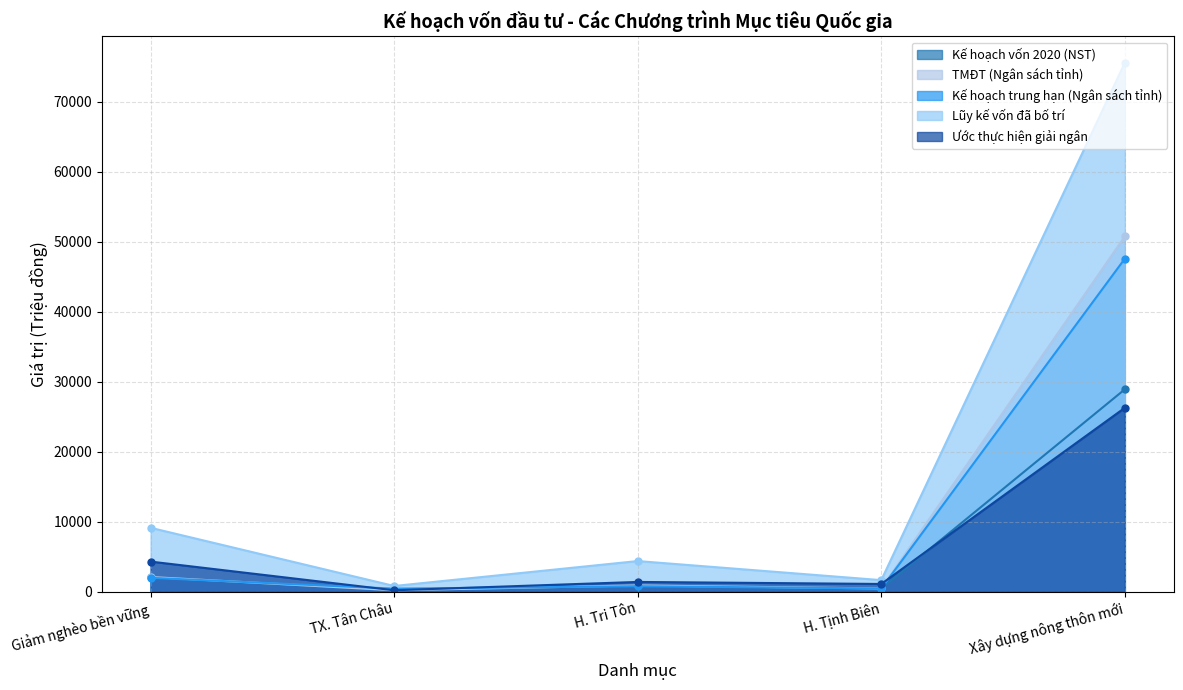

Rank the series by their maximum value, from lowest to highest.

Ước thực hiện giải ngân, Kế hoạch vốn 2020 (NST), Kế hoạch trung hạn (Ngân sách tỉnh), TMĐT (Ngân sách tỉnh), Lũy kế vốn đã bố trí